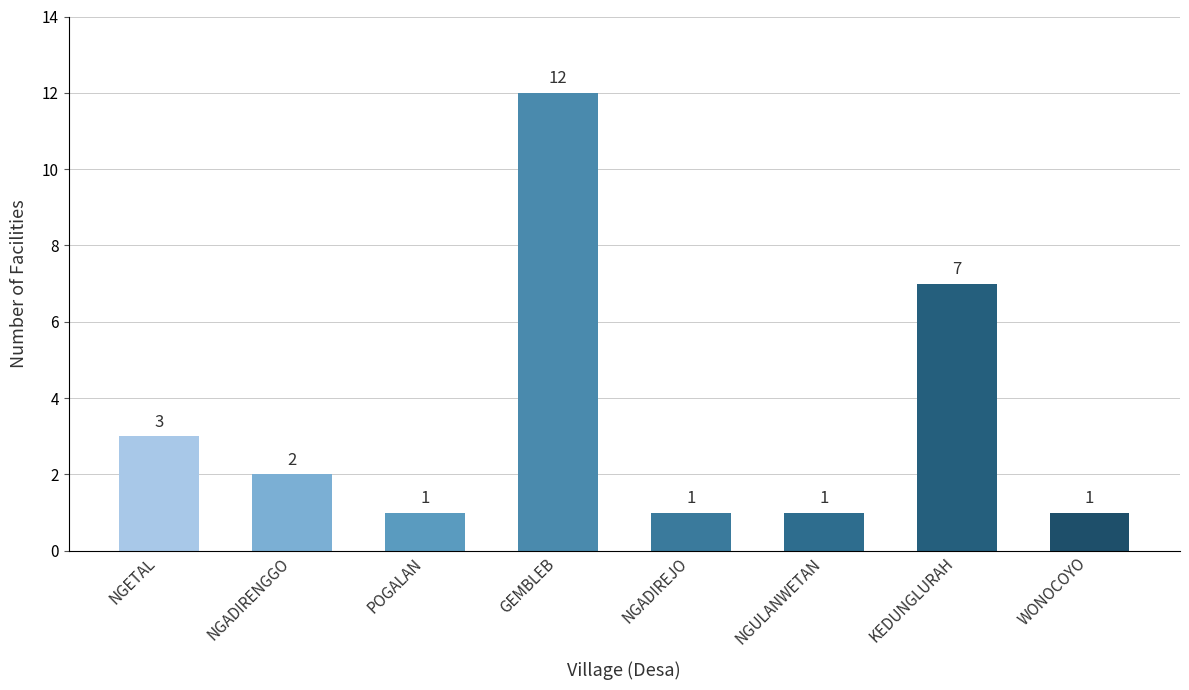

Is it true that the value at NGADIRENGGO is 1?

False